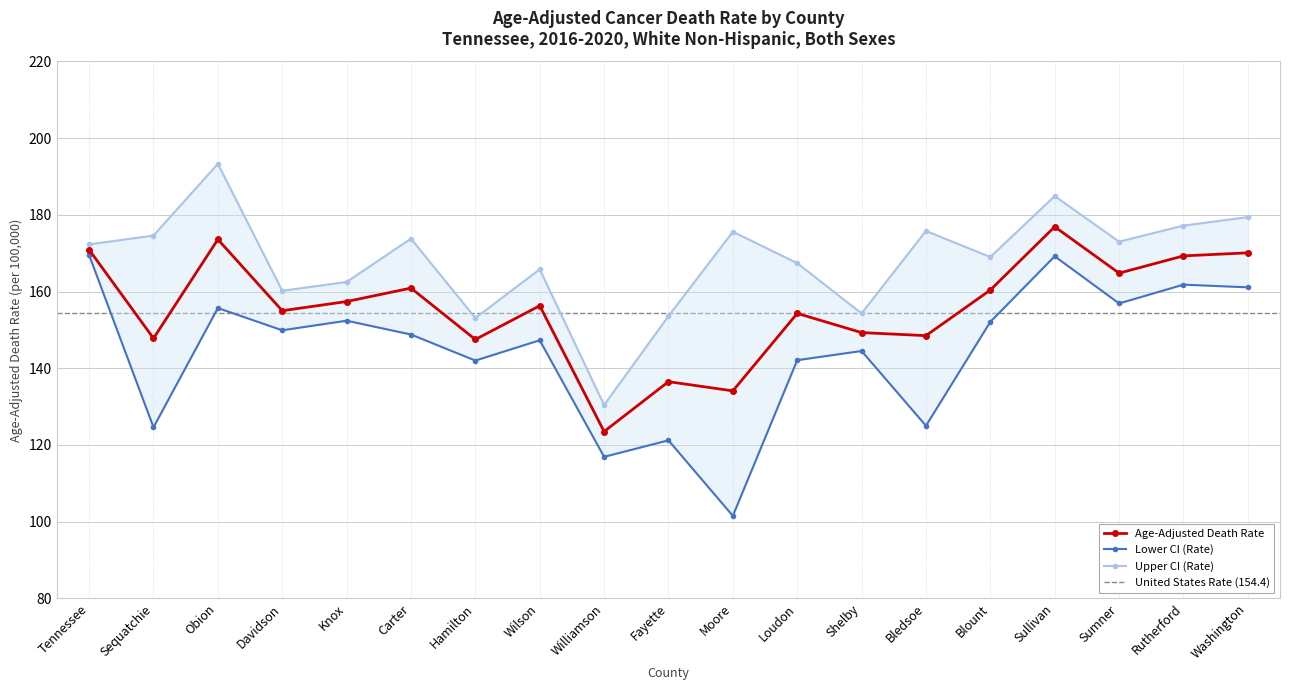

Which series changed the most between Sullivan and Sumner?

Lower CI (Rate)